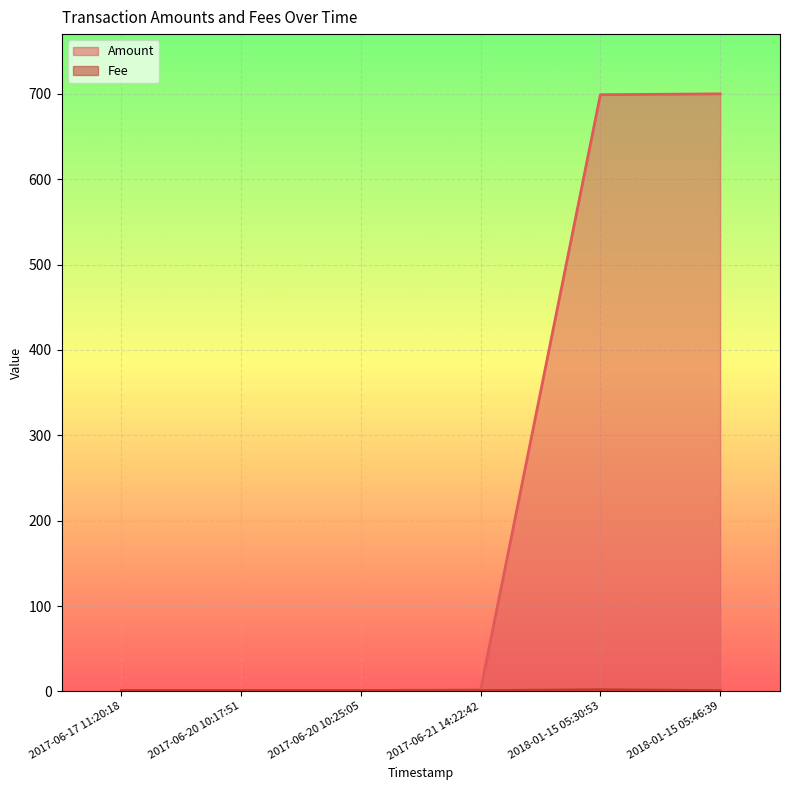

What position from the left is 2017-06-21 14:22:42?

4